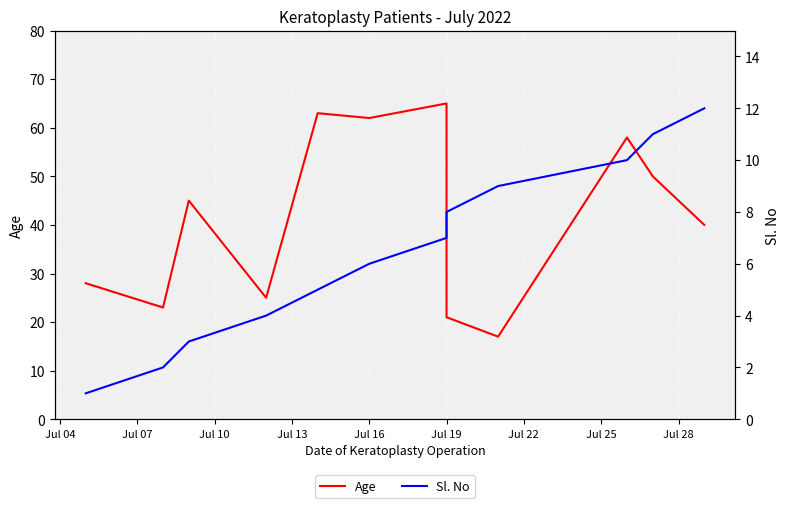

How many lines are shown in the chart?

2